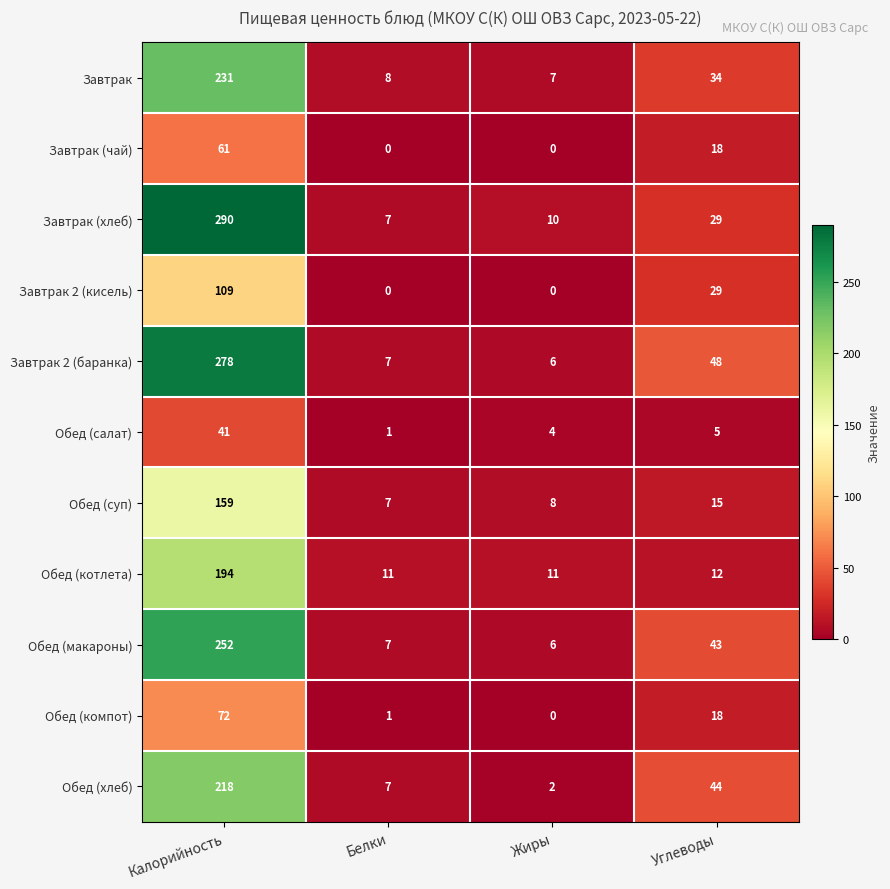

What is the average value of the Обед (суп) series?

47